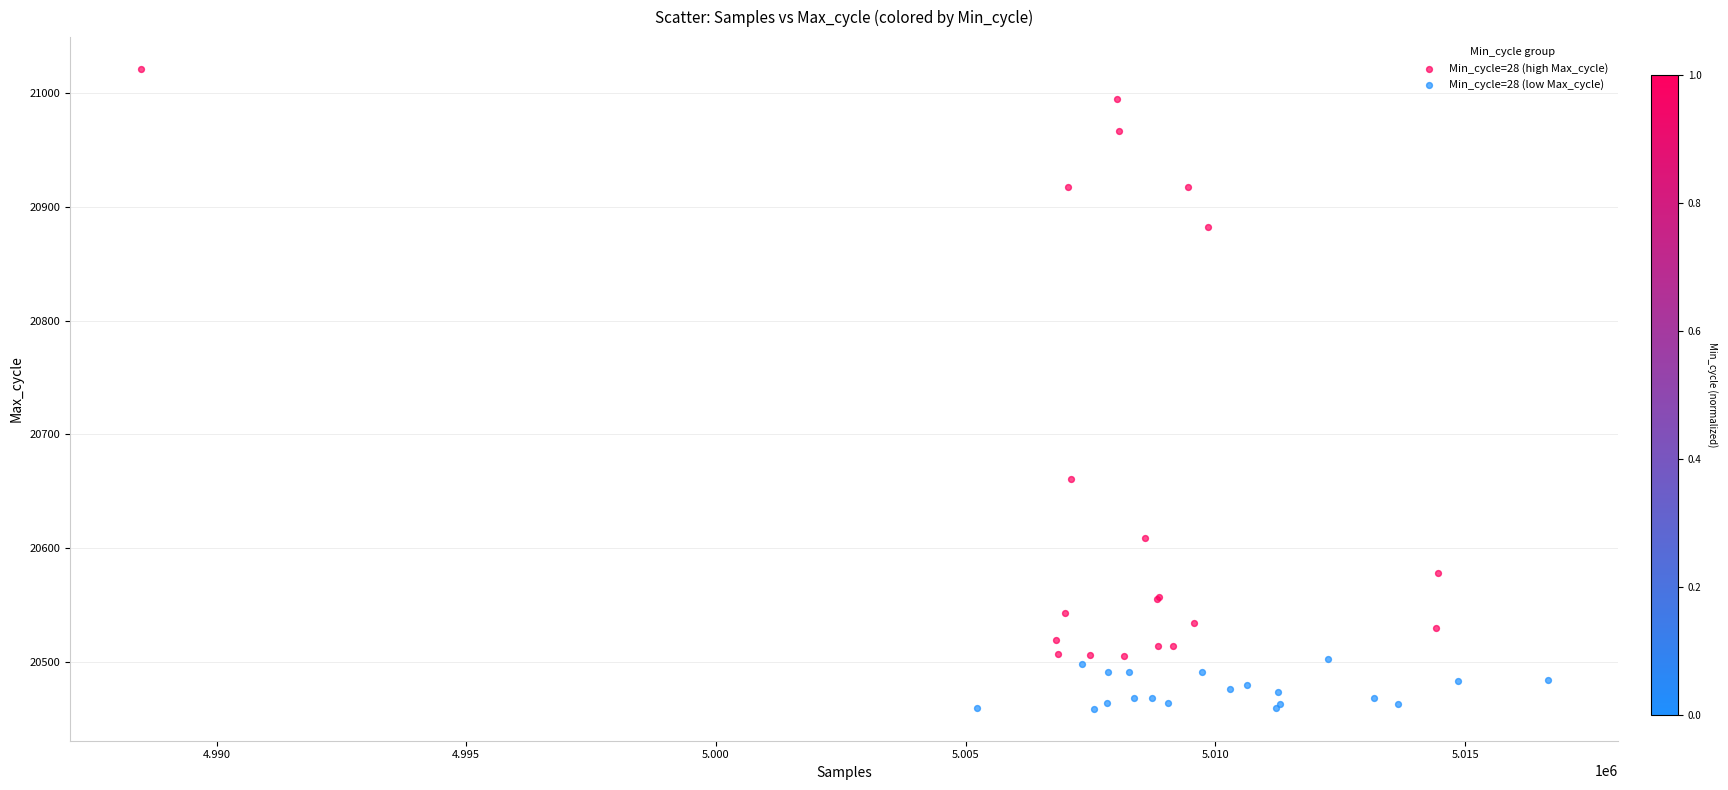

Which series has the widest spread of Y values?

Min_cycle=28 (high Max_cycle)